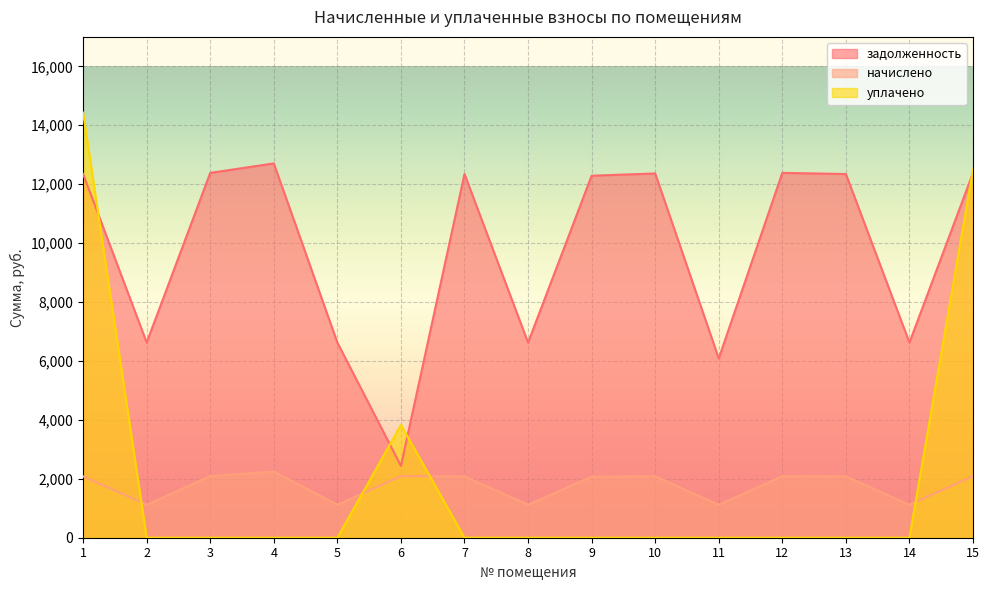

What is the value of the начислено point at the 7th from the left?

2083.3